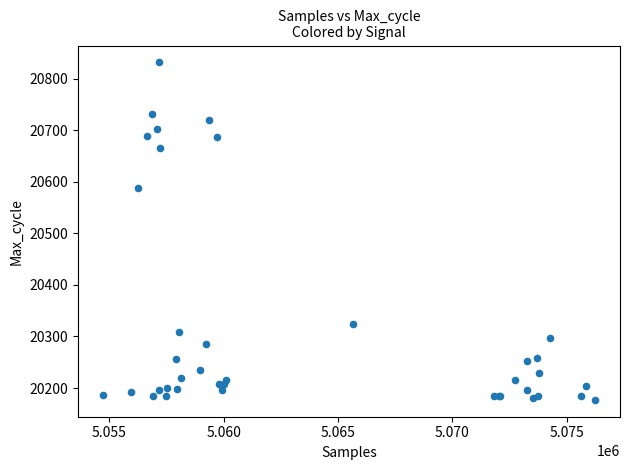

What Y value in the scatter plot is closest to 20504?

20589